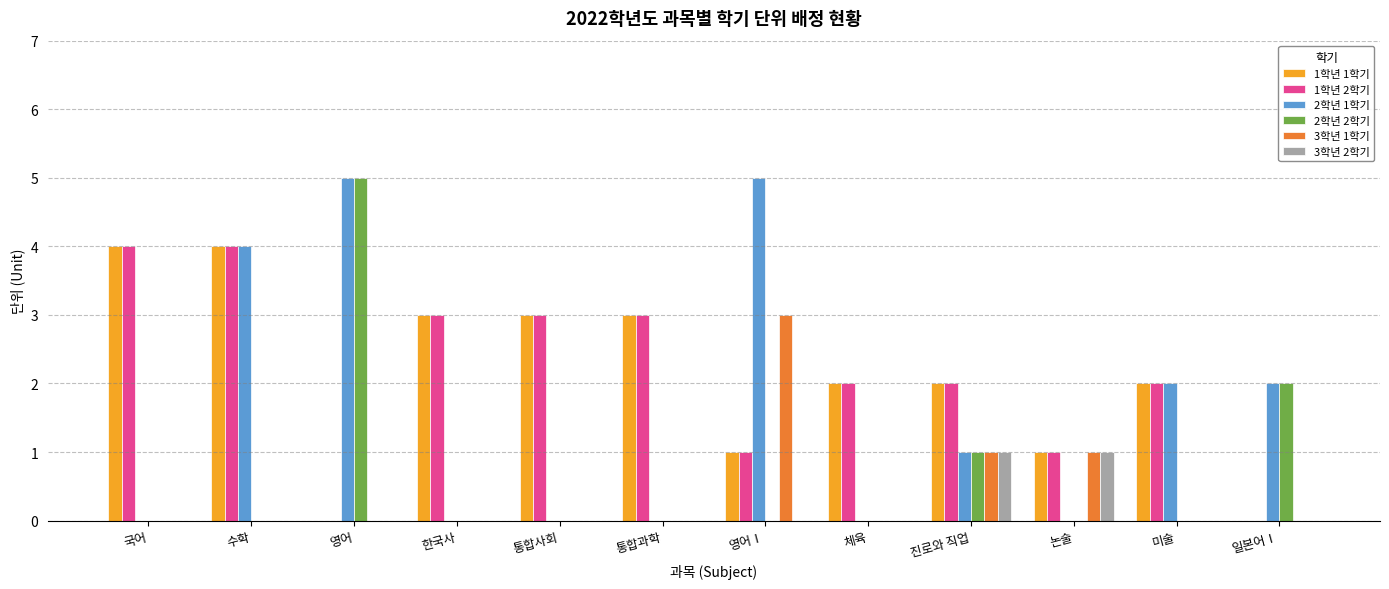

True or false: 2학년 1학기 has a value of 5 at 영어.

True